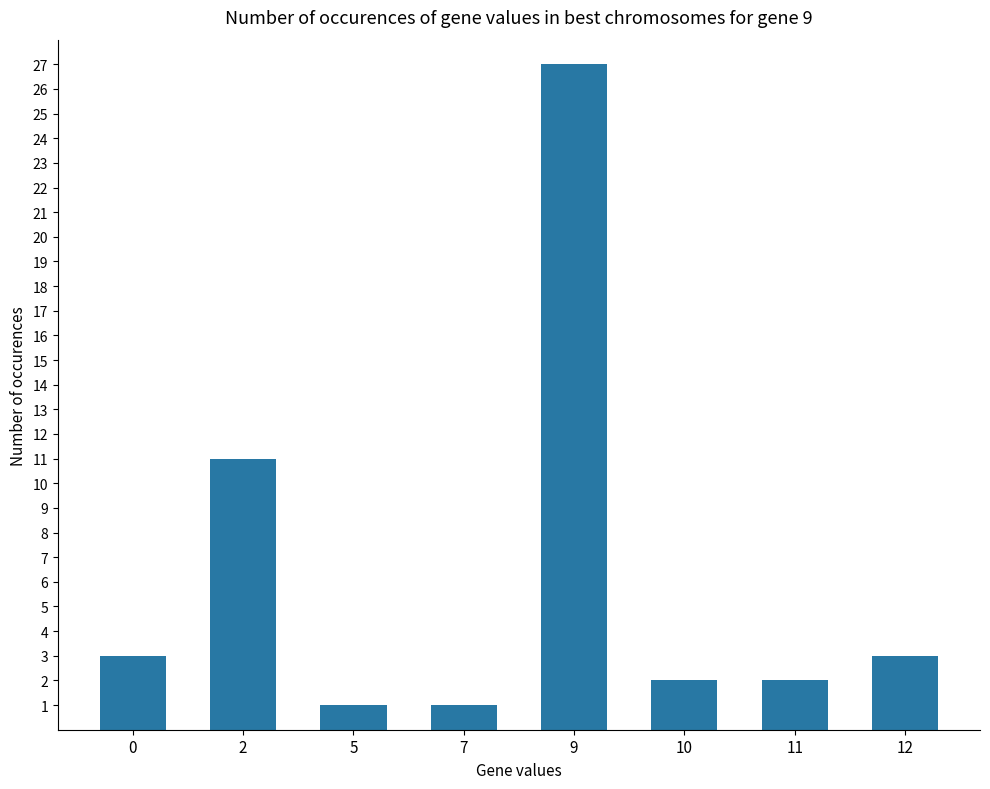

Is it true that the value at 0 is 4?

False